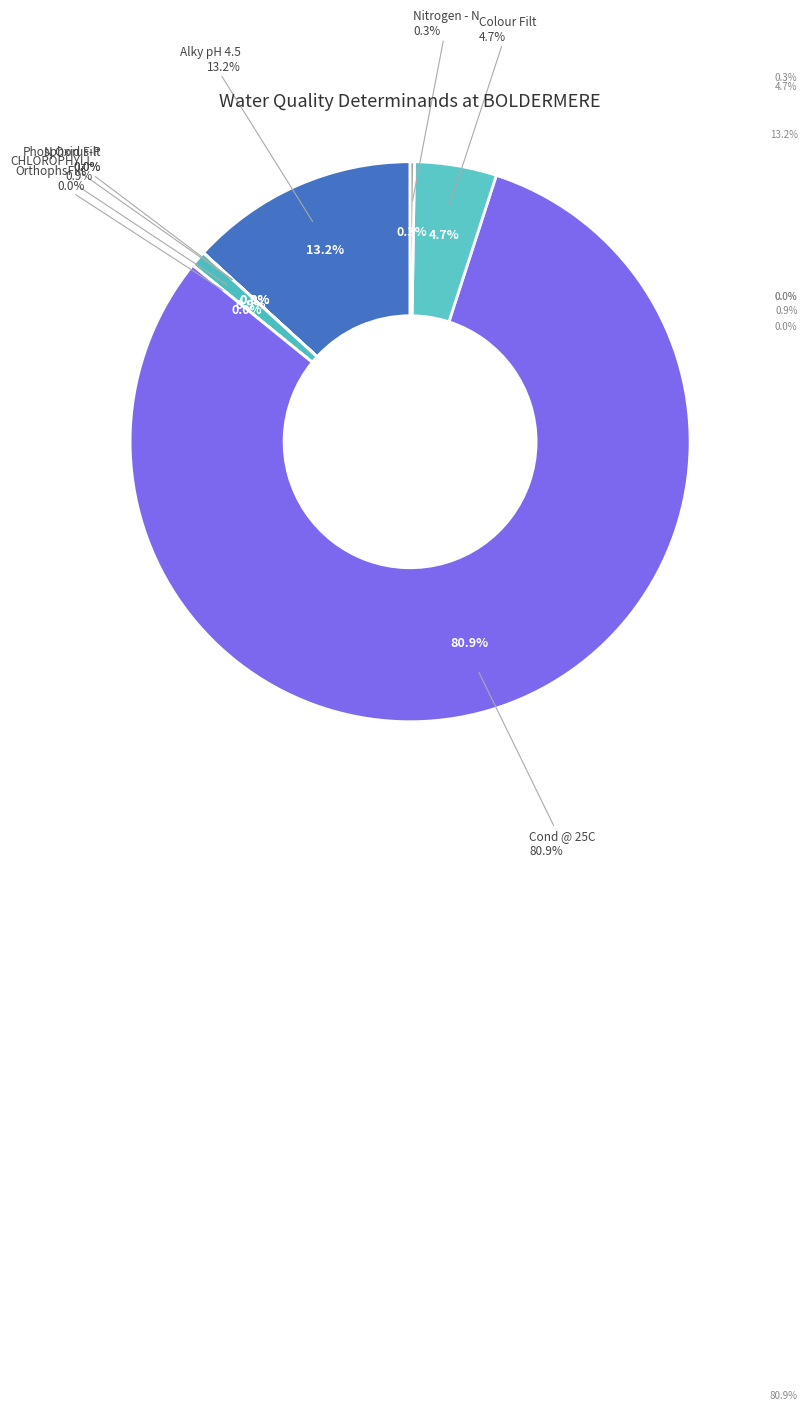

The Phosphorus-P slice represents 12% of the pie. True or false?

False